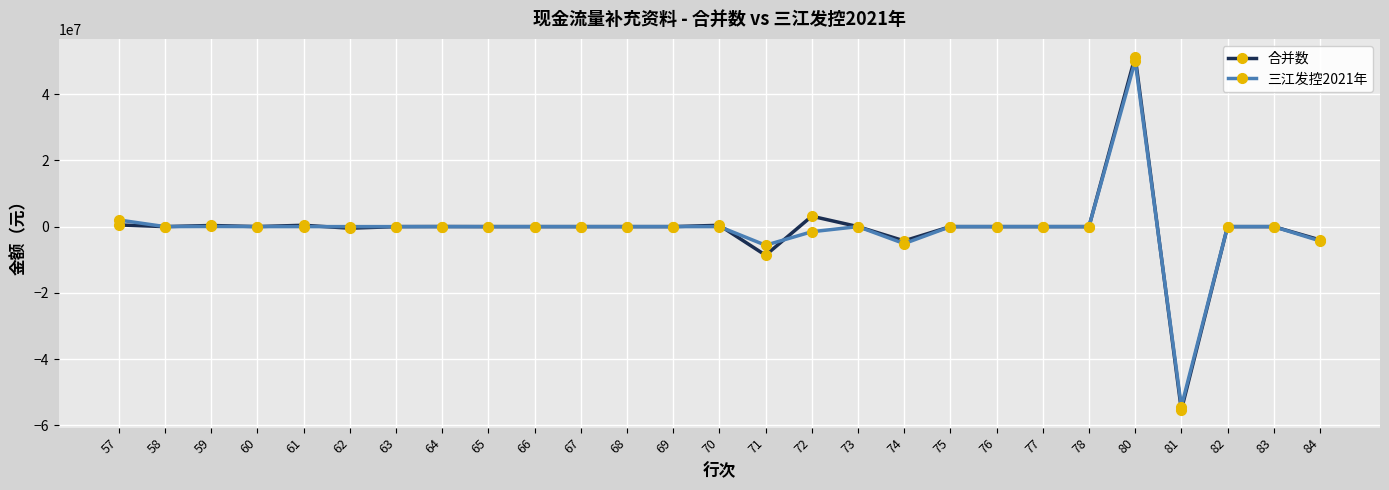

At which category is the sum across all series the highest?

80